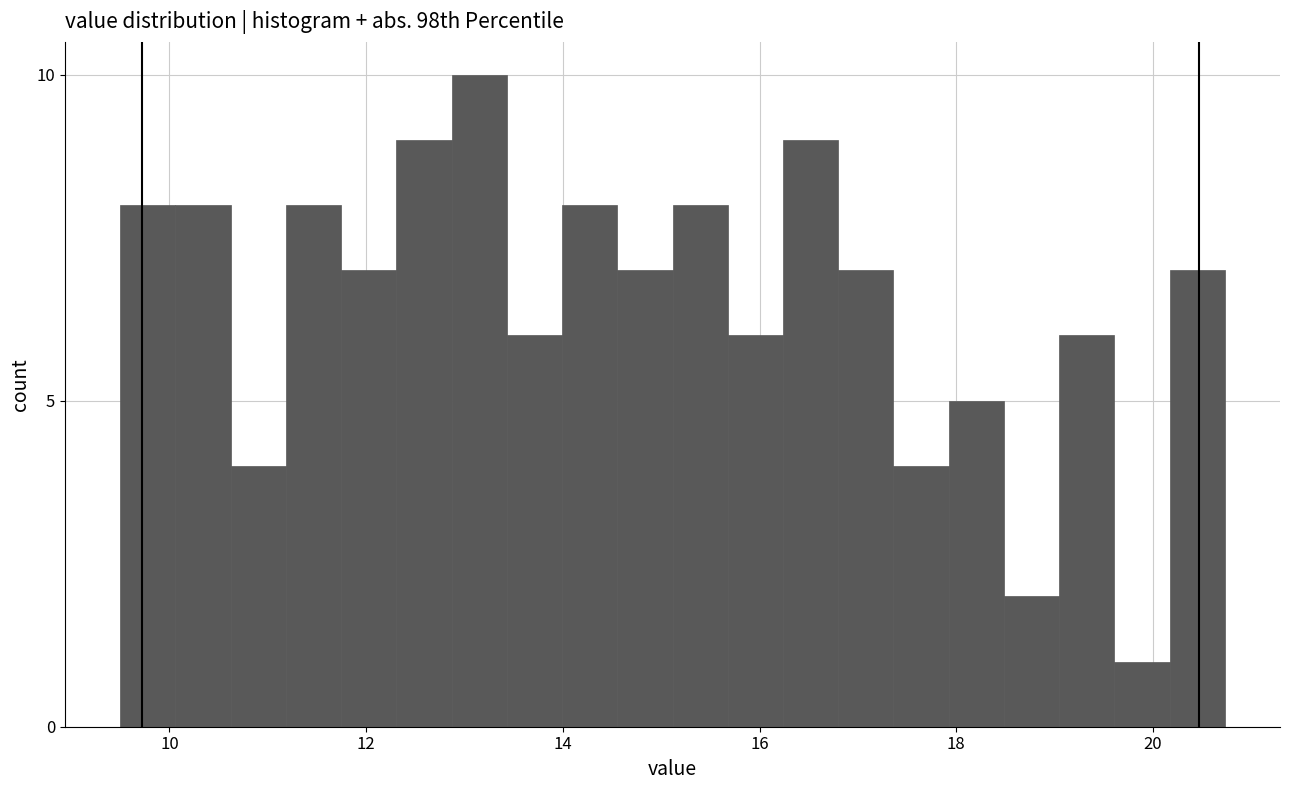

Around what value on the x-axis is the tallest bar? Give the approximate position of its centre, as read against the axis.

13.2